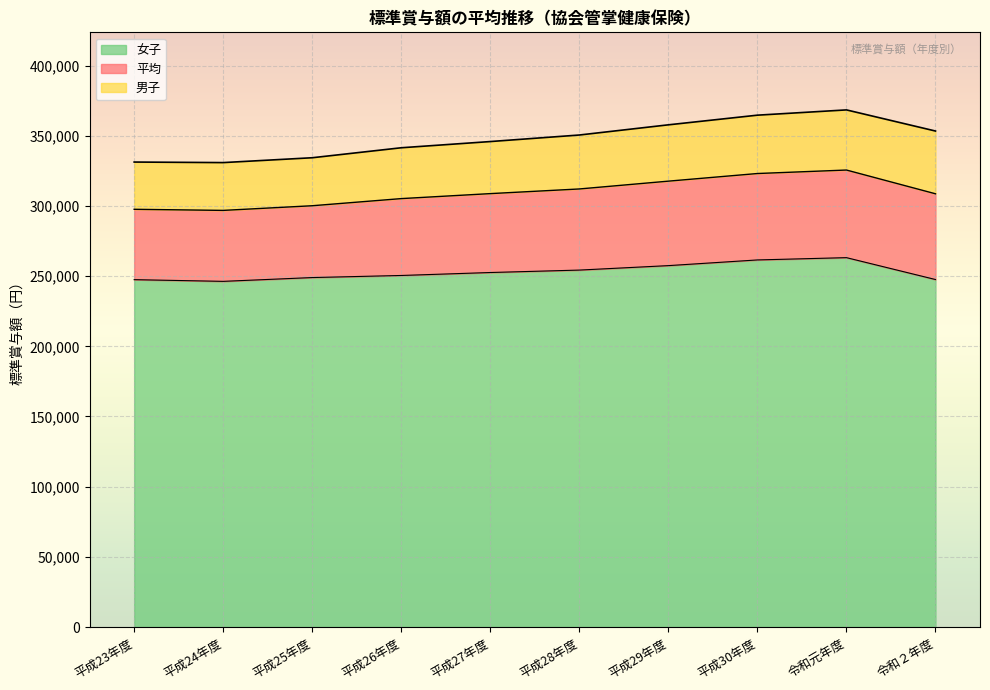

What are all the series names shown in the legend?

女子, 平均, 男子